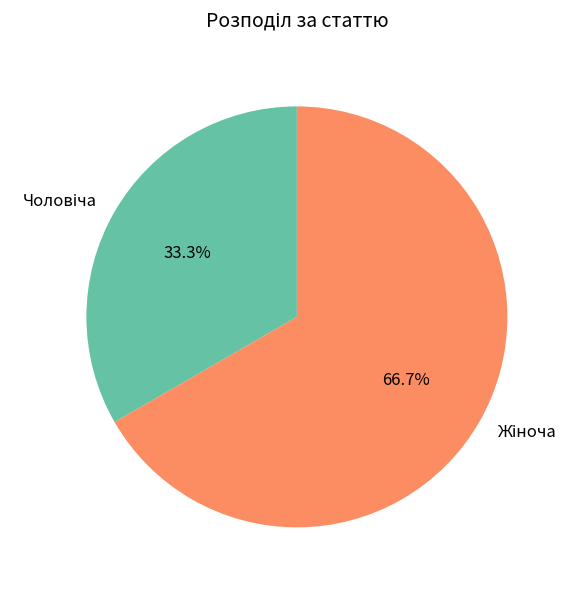

Is there a majority slice in this chart?

Yes